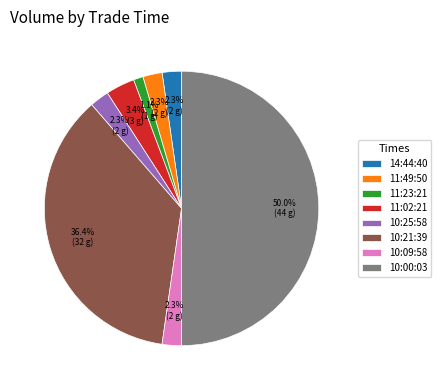

Do 10:00:03 and 11:02:21 together represent more than half of the pie?

Yes